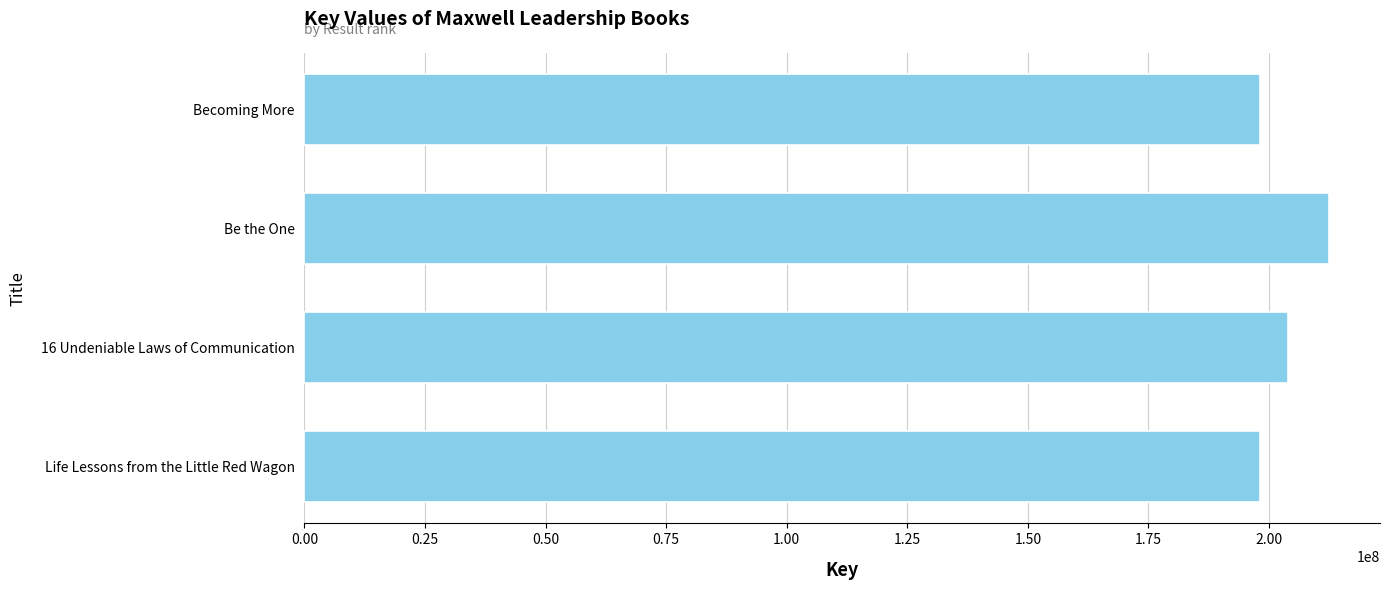

What is the sum of the values at Be the One and Life Lessons from the Little Red Wagon?

410600576